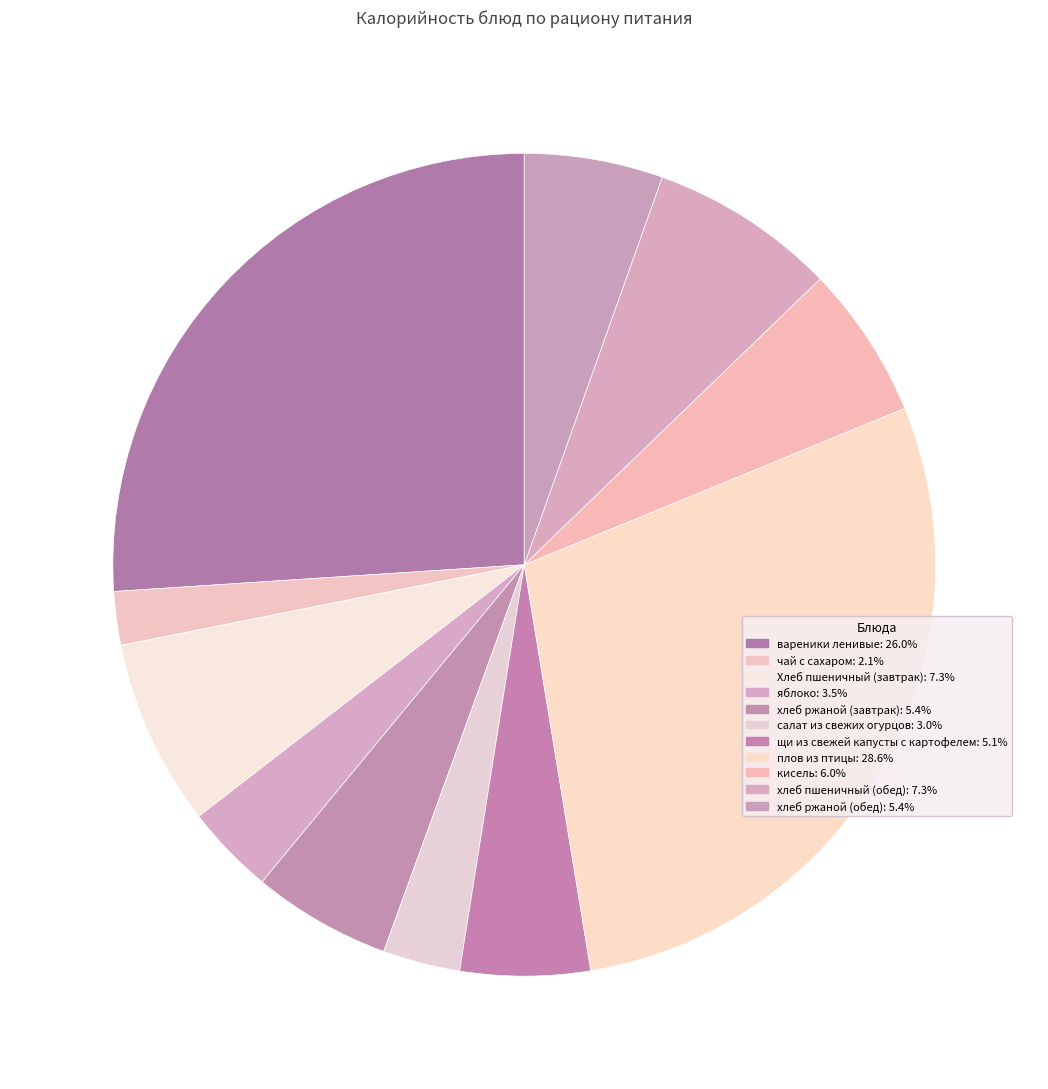

To the nearest percent, what is the difference between the largest and smallest slice percentages?

27%